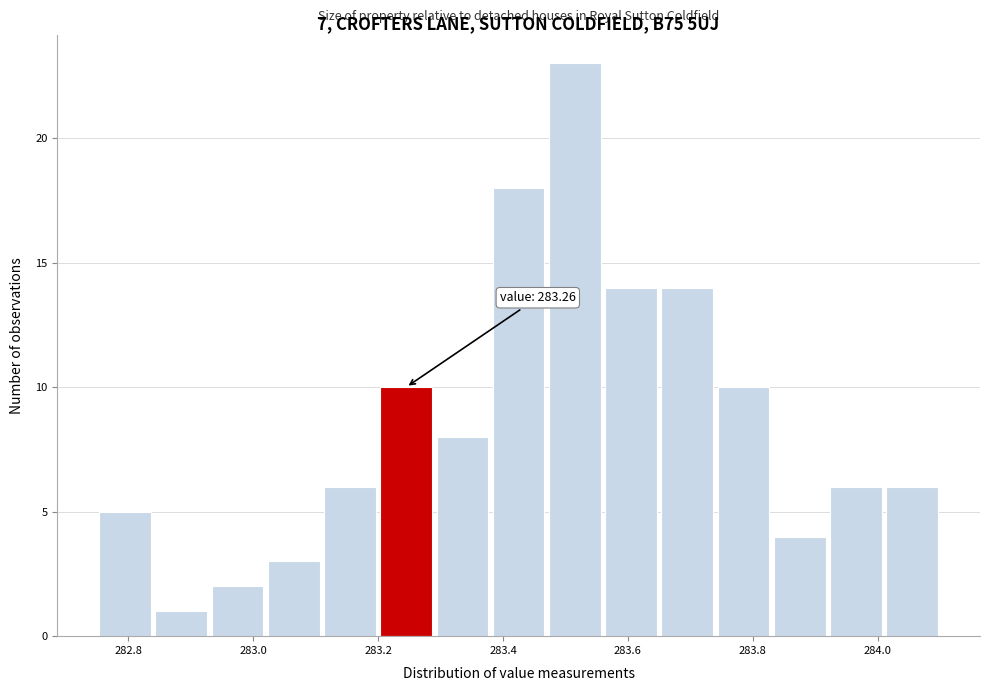

Which range on the x-axis has the tallest bar?

283.47 to 283.56